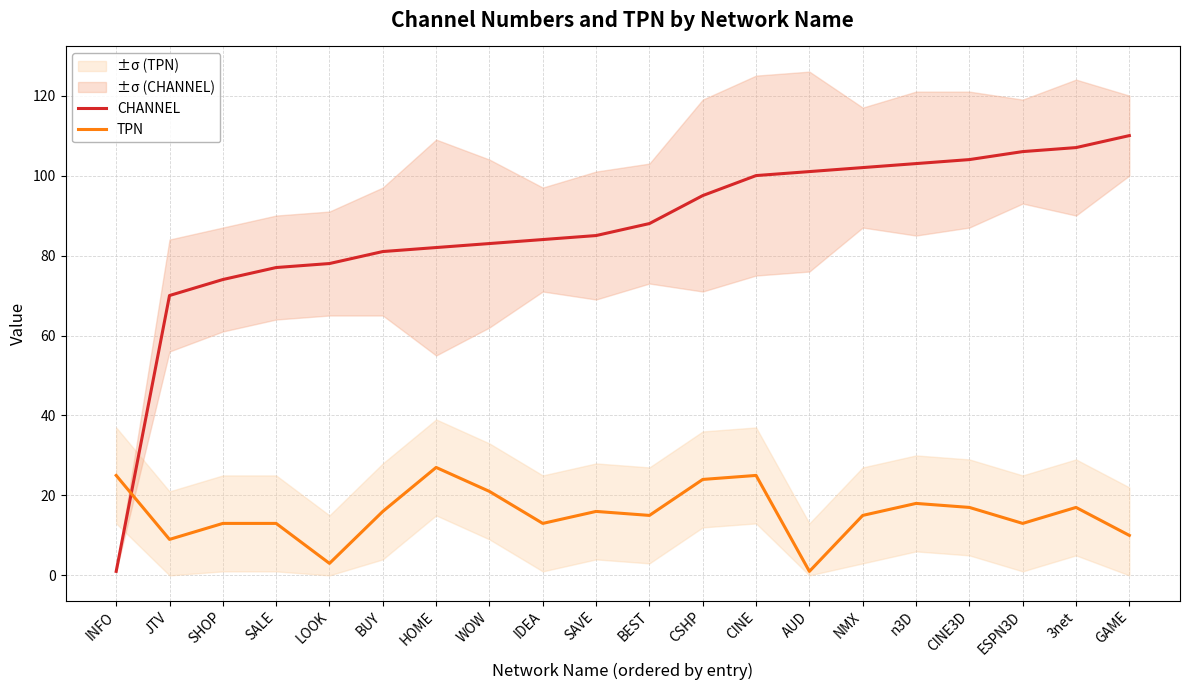

Reading left to right, extract all data points from this chart.

CHANNEL: 1	70	74	77	78	81	82	83	84	85	88	95	100	101	102	103	104	106	107	110
TPN: 25	9	13	13	3	16	27	21	13	16	15	24	25	1	15	18	17	13	17	10